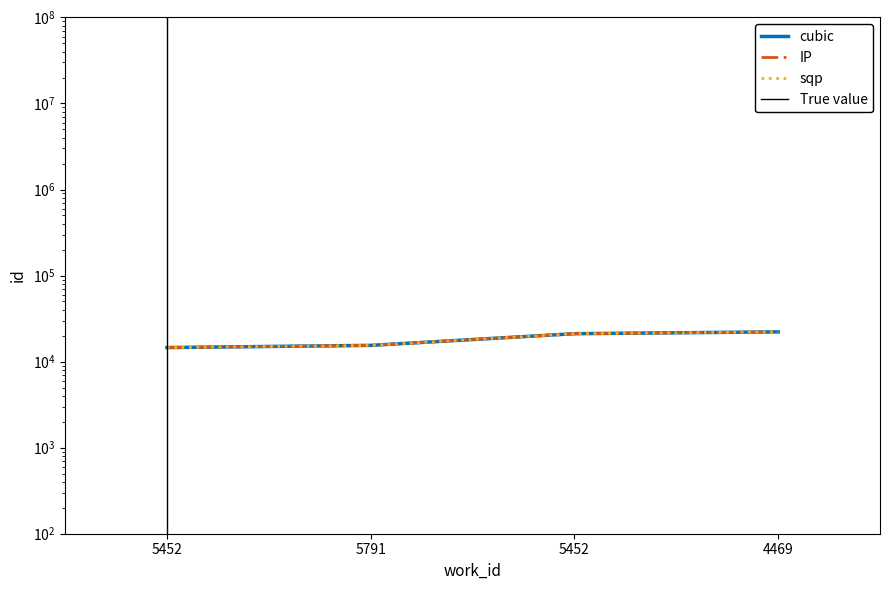

Reading left to right, list all the values displayed in this chart.

5452=14574	5791=15447	5452=21117	4469=22174